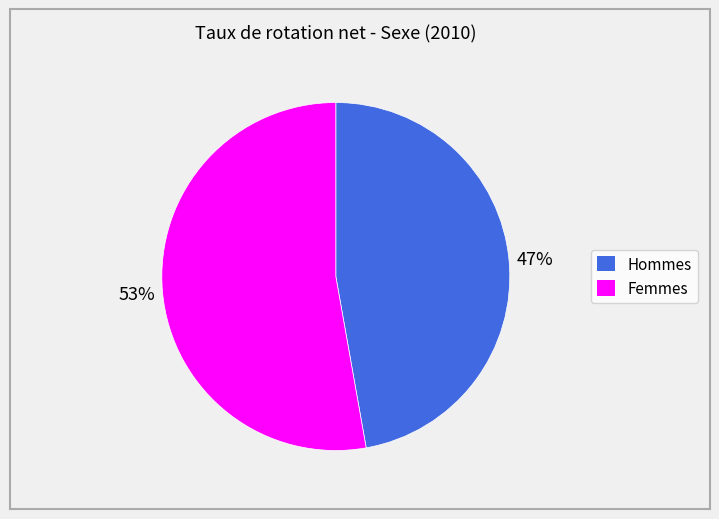

Is the sum of Hommes and Femmes greater than half?

Yes